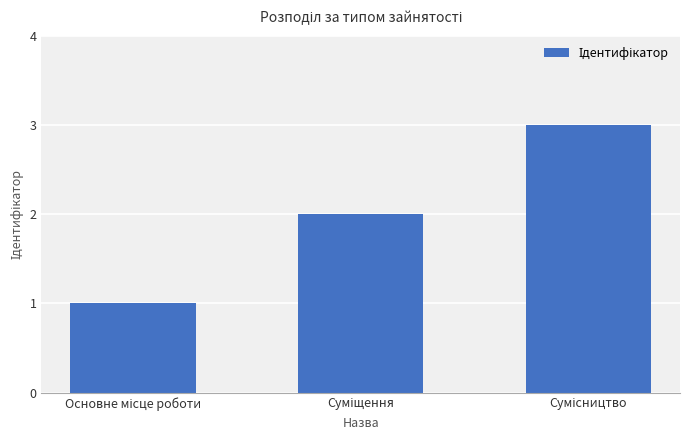

What is the maximum value shown in the chart?

3